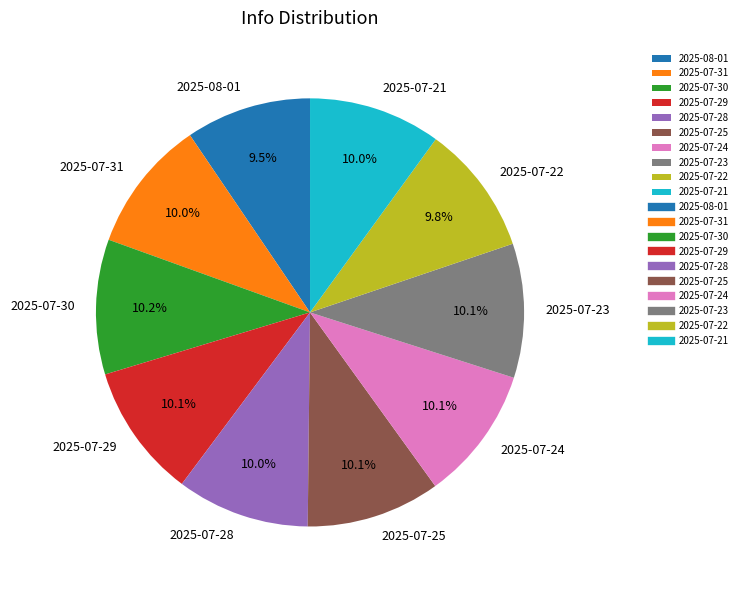

The 2025-07-23 slice represents 1% of the pie. True or false?

False